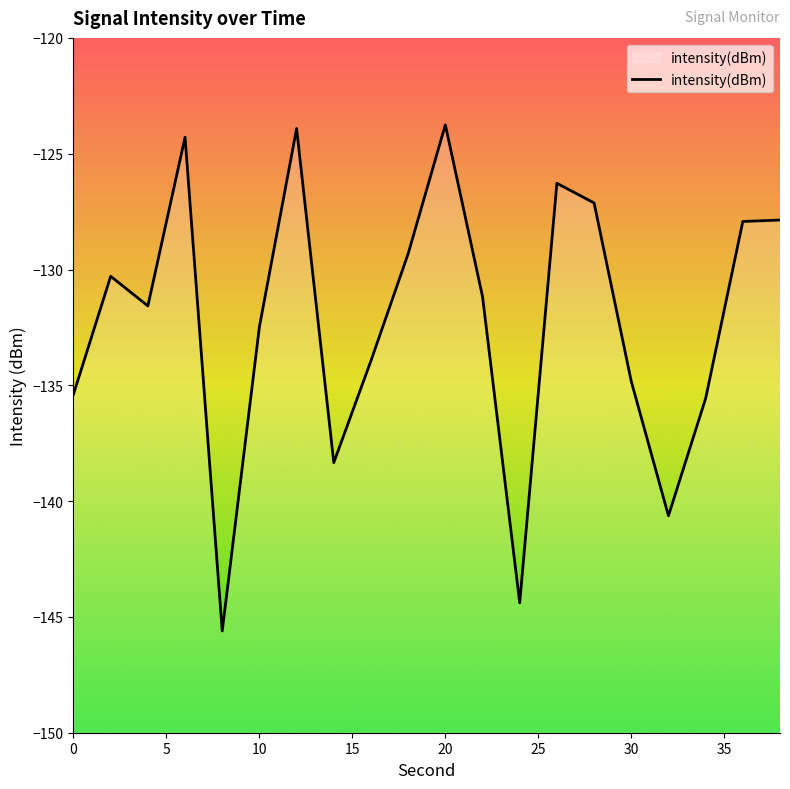

Where is the first local maximum?

2